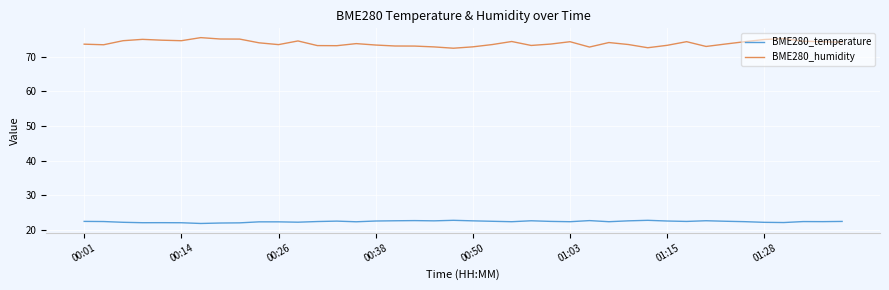

What is the difference between the maximum and minimum values in the BME280_humidity series?

3.1